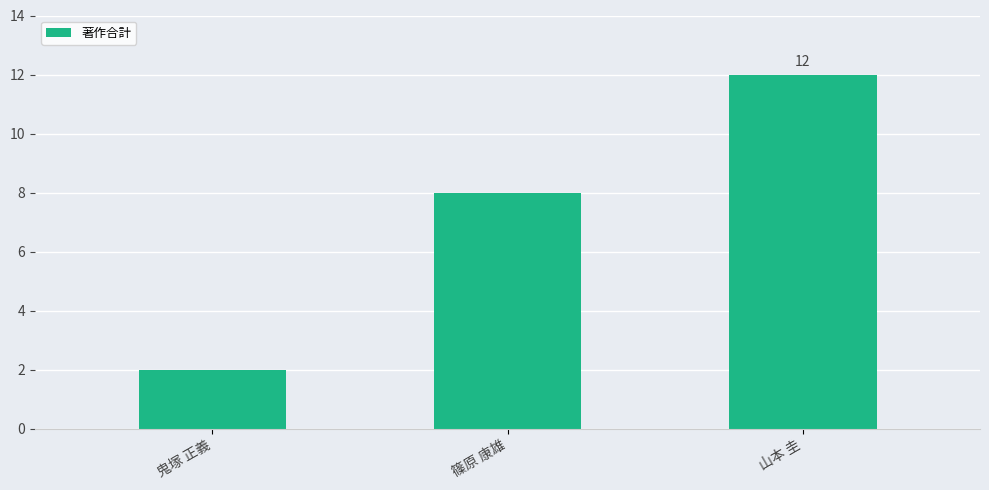

What is the label of the 3rd bar from the left?

山本 圭